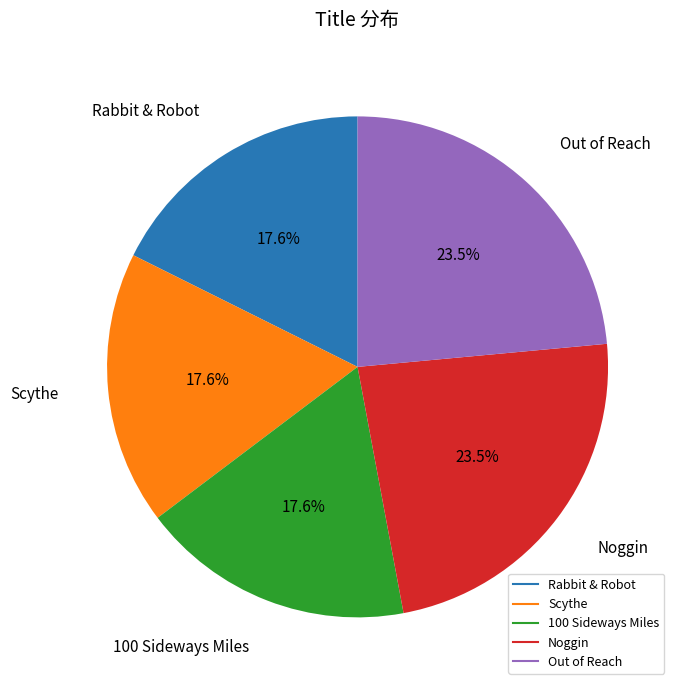

Count the number of slices in the pie.

5